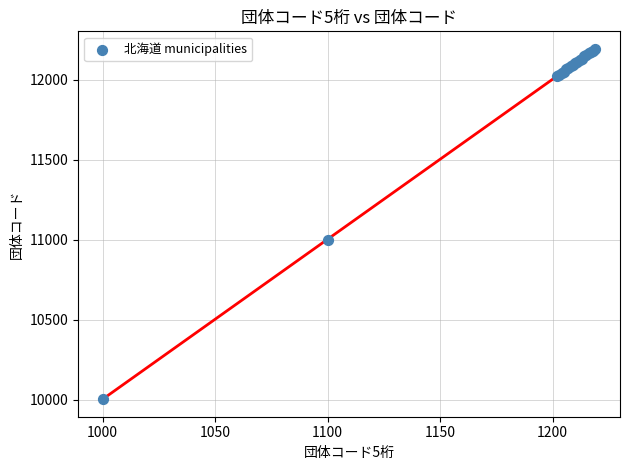

What Y value in the scatter plot is closest to 11098?

11002